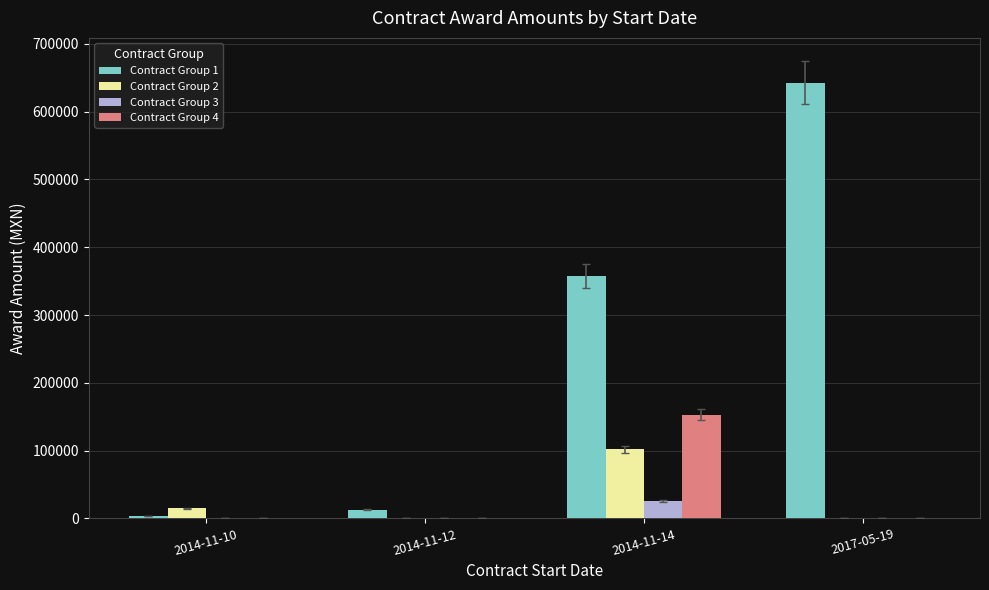

How many series are shown in this chart?

4